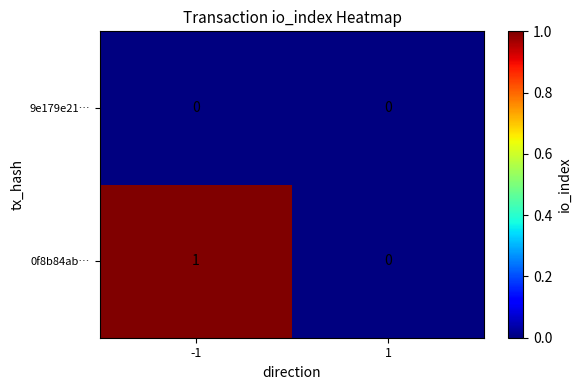

At -1, list the series in order from largest to smallest.

0f8b84ab…, 9e179e21…